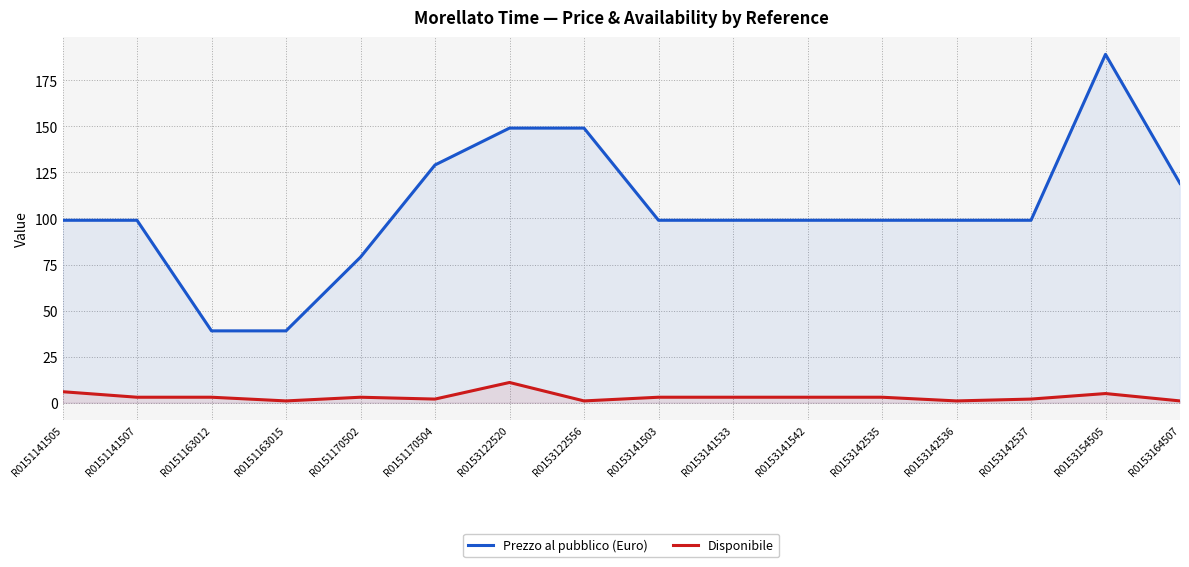

List the labels in order of Disponibile value, largest first.

R0153122520, R0151141505, R0153154505, R0151141507, R0151163012, R0151170502, R0153141503, R0153141533, R0153141542, R0153142535, R0151170504, R0153142537, R0151163015, R0153122556, R0153142536, R0153164507